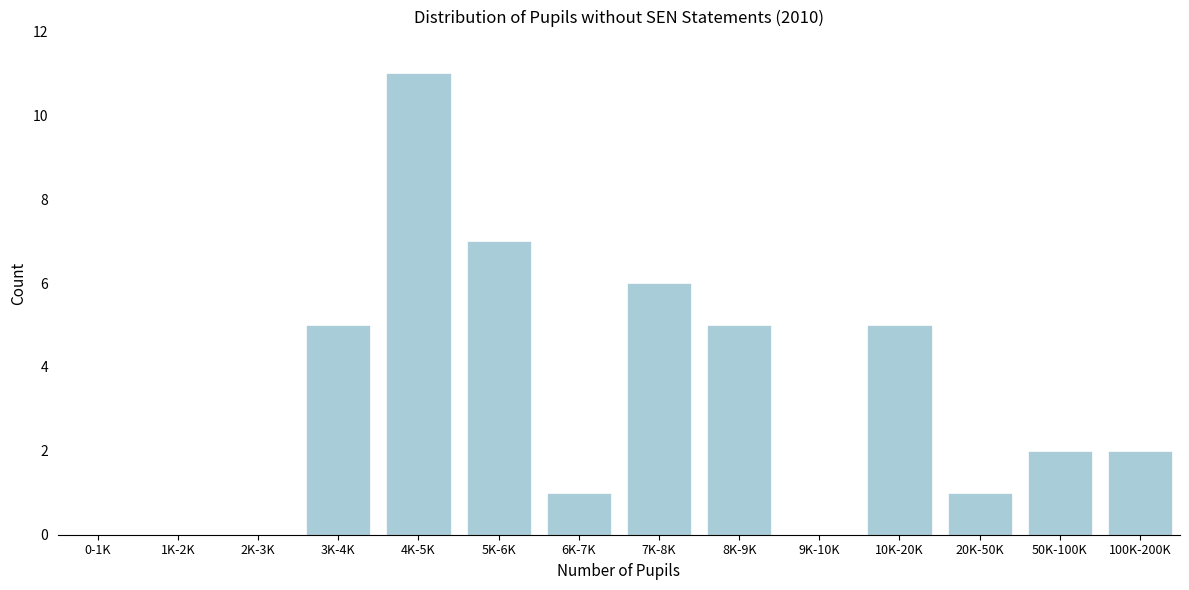

Reading left to right, list all the values displayed in this chart.

0-1K=0	1K-2K=0	2K-3K=0	3K-4K=5	4K-5K=11	5K-6K=7	6K-7K=1	7K-8K=6	8K-9K=5	9K-10K=0	10K-20K=5	20K-50K=1	50K-100K=2	100K-200K=2